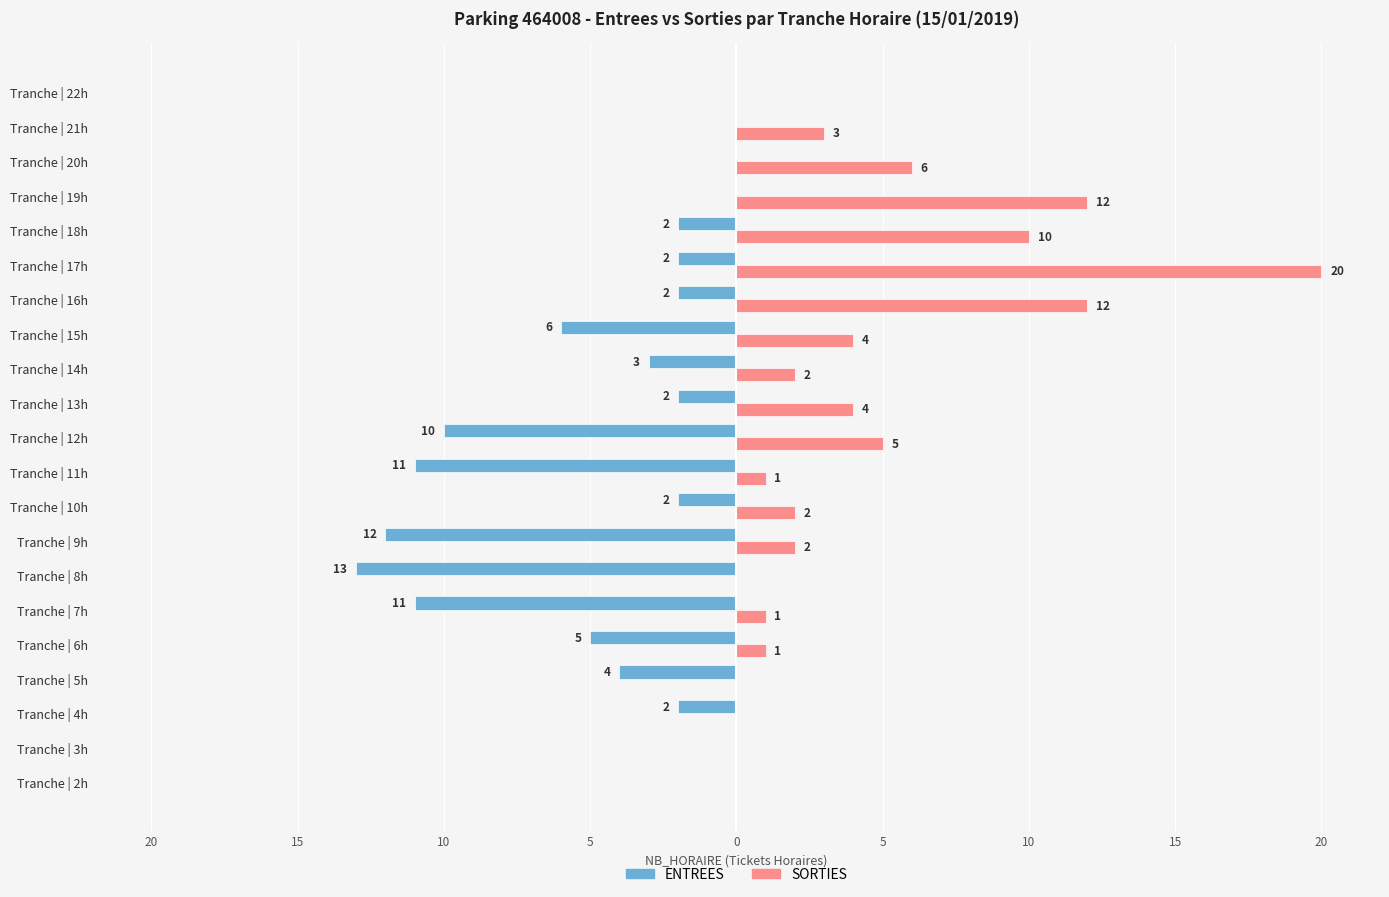

What are all the series names shown in the legend?

ENTREES, SORTIES